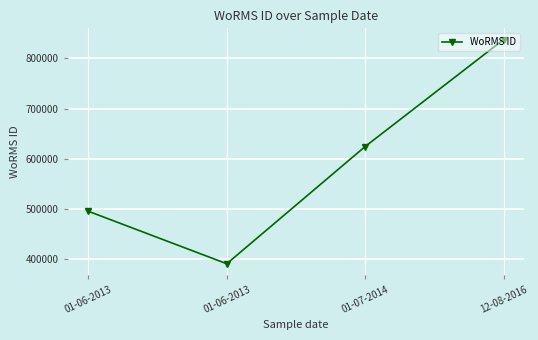

What is the average value?

587225